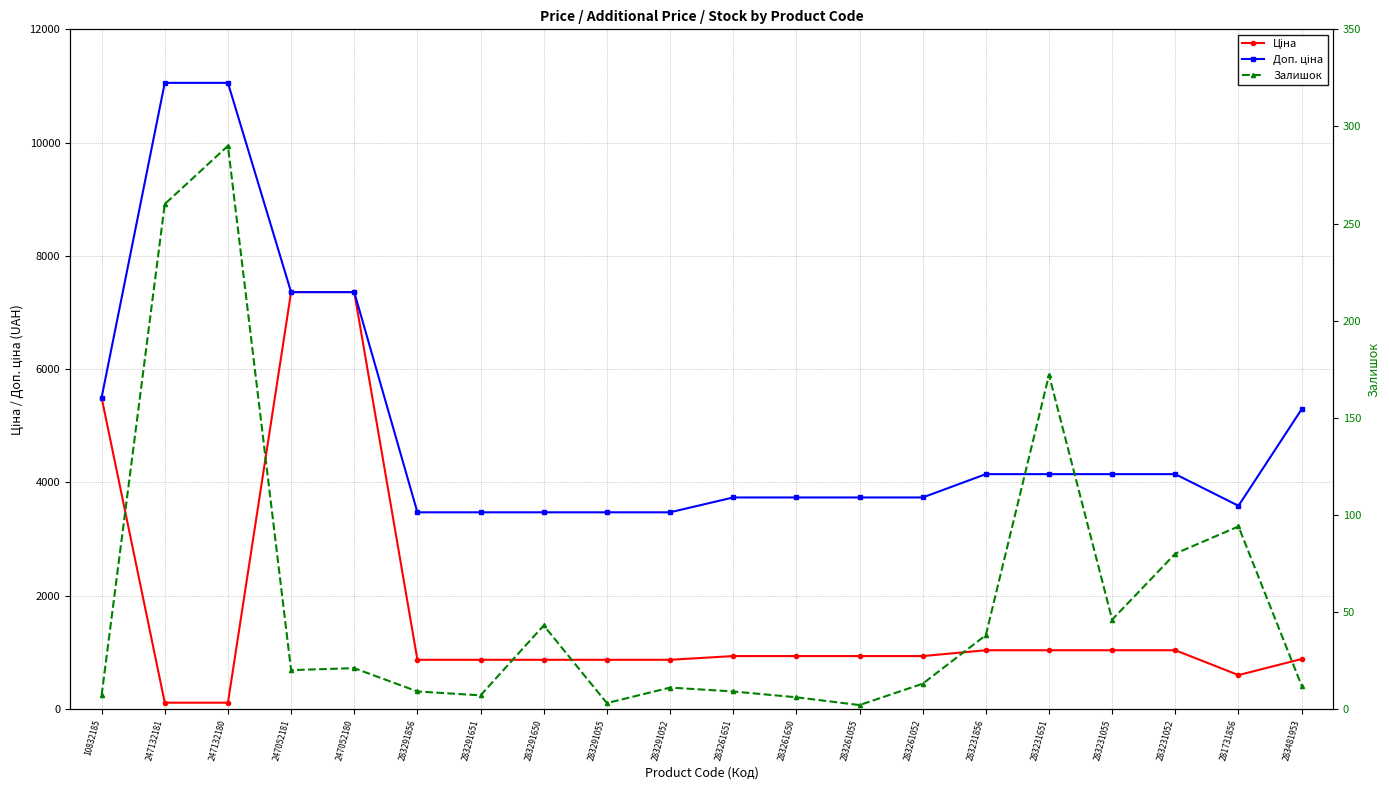

At how many categories does at least one series exceed 1203?

20